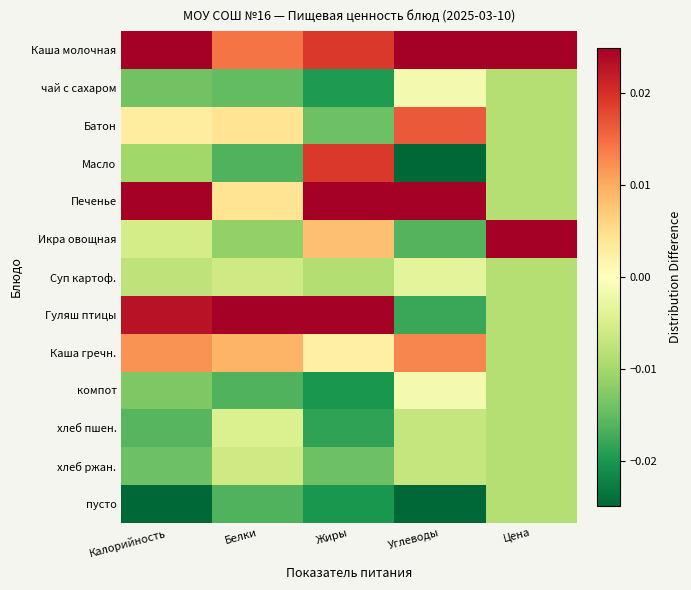

Reading left to right, extract all data points from this chart.

Каша молочная: Калорийность=0.0	Белки=0.0	Жиры=0.0	Углеводы=0.0	Цена=0.0
чай с сахаром: Калорийность=-0.0	Белки=-0.0	Жиры=-0.0	Углеводы=-0.0	Цена=-0.0
Батон: Калорийность=0.0	Белки=0.0	Жиры=-0.0	Углеводы=0.0	Цена=-0.0
Масло: Калорийность=-0.0	Белки=-0.0	Жиры=0.0	Углеводы=-0.0	Цена=-0.0
Печенье: Калорийность=0.0	Белки=0.0	Жиры=0.0	Углеводы=0.0	Цена=-0.0
Икра овощная: Калорийность=-0.0	Белки=-0.0	Жиры=0.0	Углеводы=-0.0	Цена=0.1
Суп картоф.: Калорийность=-0.0	Белки=-0.0	Жиры=-0.0	Углеводы=-0.0	Цена=-0.0
Гуляш птицы: Калорийность=0.0	Белки=0.1	Жиры=0.0	Углеводы=-0.0	Цена=-0.0
Каша гречн.: Калорийность=0.0	Белки=0.0	Жиры=0.0	Углеводы=0.0	Цена=-0.0
компот: Калорийность=-0.0	Белки=-0.0	Жиры=-0.0	Углеводы=-0.0	Цена=-0.0
хлеб пшен.: Калорийность=-0.0	Белки=-0.0	Жиры=-0.0	Углеводы=-0.0	Цена=-0.0
хлеб ржан.: Калорийность=-0.0	Белки=-0.0	Жиры=-0.0	Углеводы=-0.0	Цена=-0.0
пусто: Калорийность=-0.0	Белки=-0.0	Жиры=-0.0	Углеводы=-0.0	Цена=-0.0